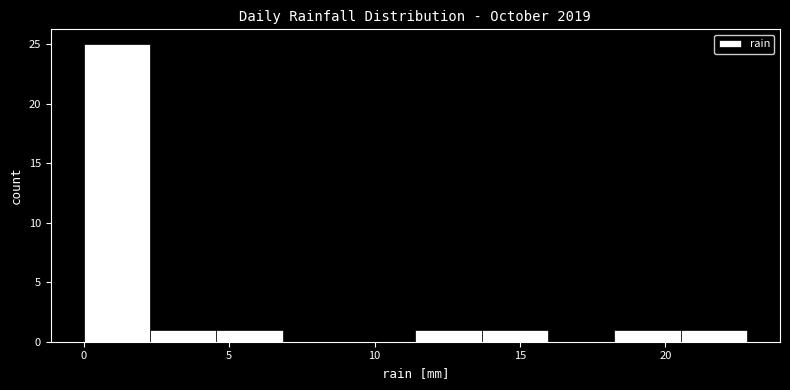

Over which range of the x-axis is the bar tallest?

0.0 to 2.5